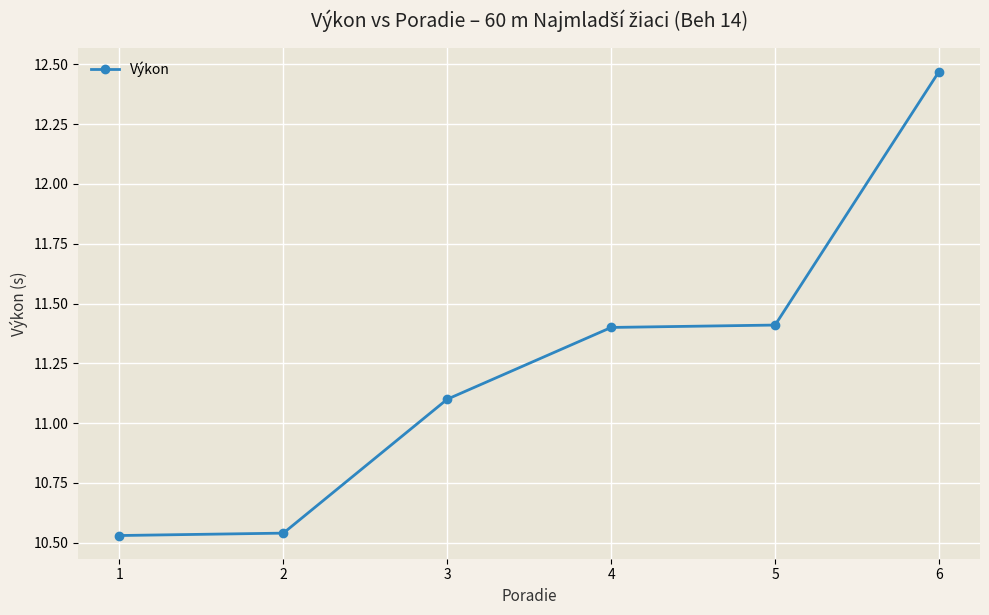

At which category does the chart reach its peak across all series?

6